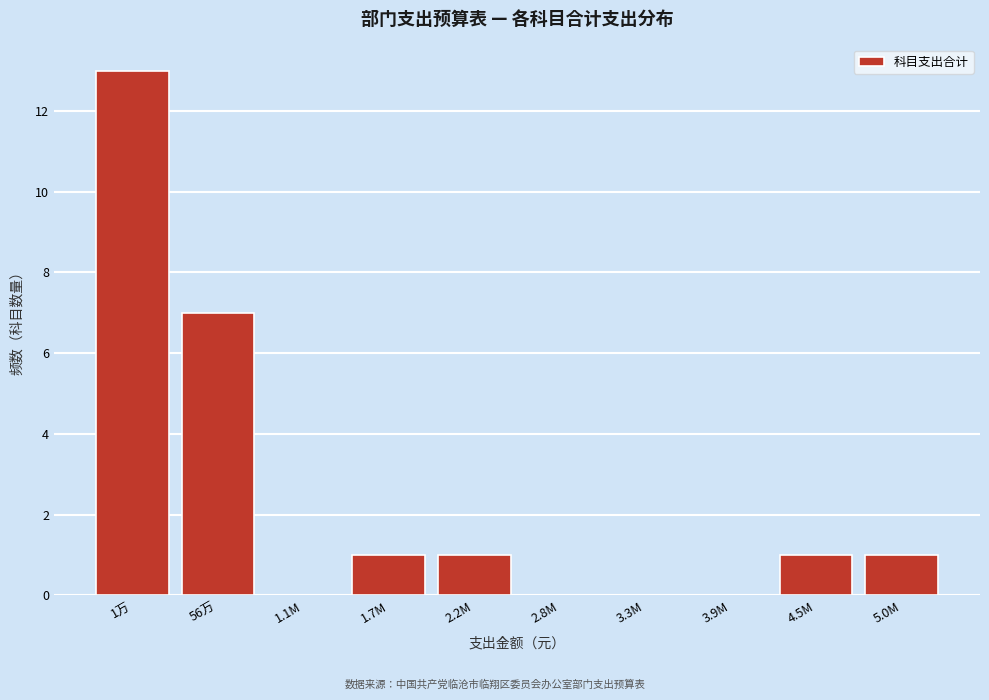

Reading left to right, transcribe all the data shown in this chart.

1万=13	56万=7	1.1M=0	1.7M=1	2.2M=1	2.8M=0	3.3M=0	3.9M=0	4.5M=1	5.0M=1